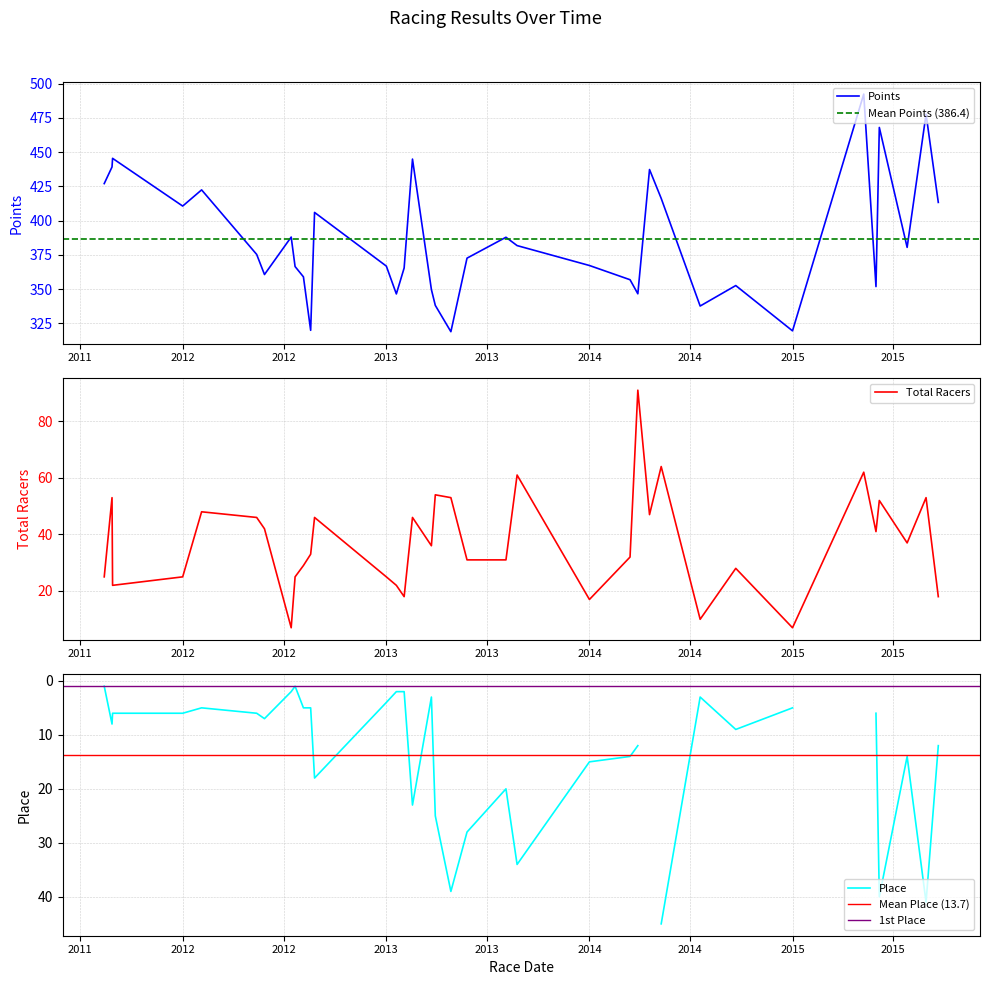

What is the highest value of the Total Racers series?

91